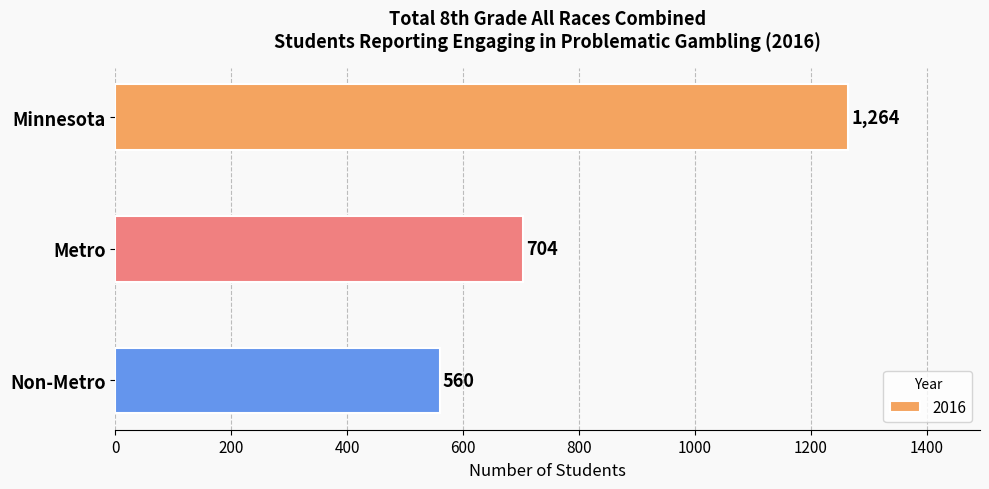

List the labels in order of value, largest first.

Minnesota, Metro, Non-Metro